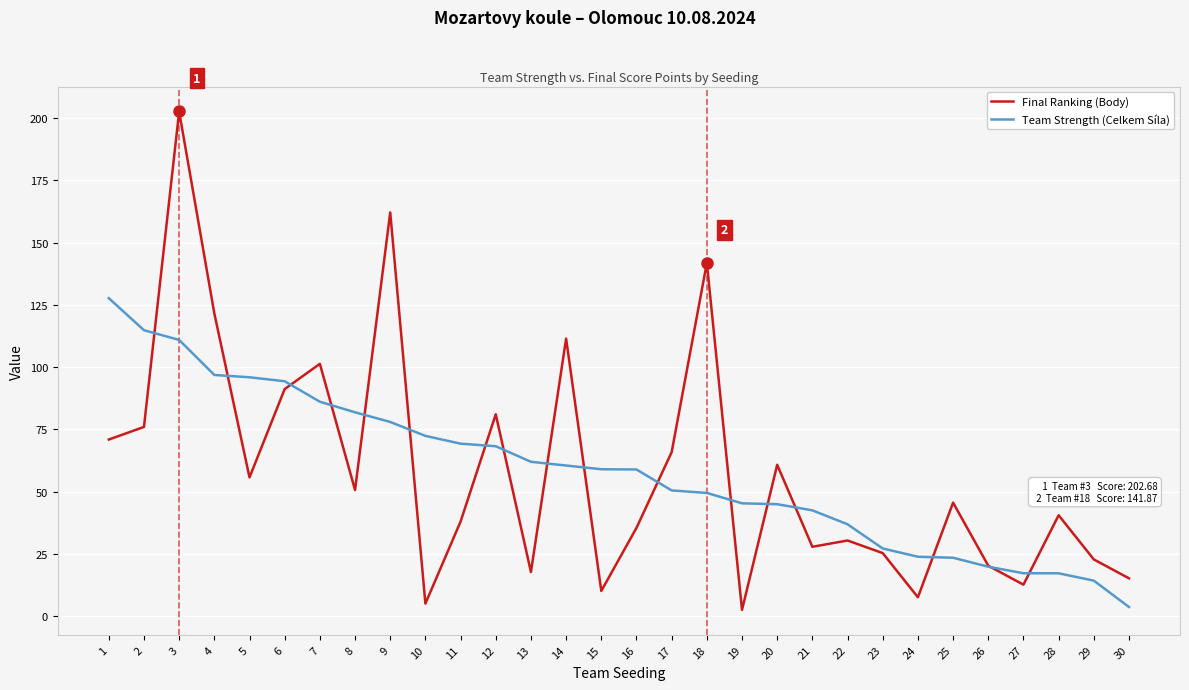

The Team Strength (Celkem Síla) series shows 146.4 at 5. True or false?

False